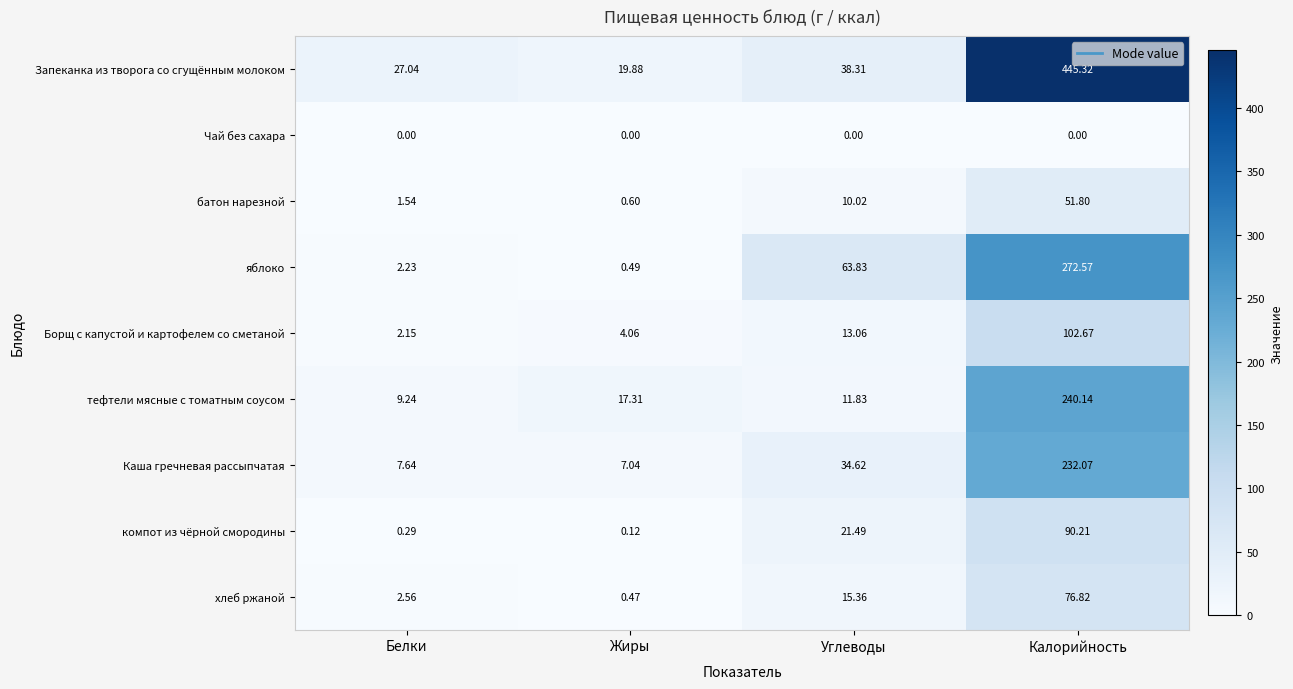

What is the total value across all series at Жиры?

50.0